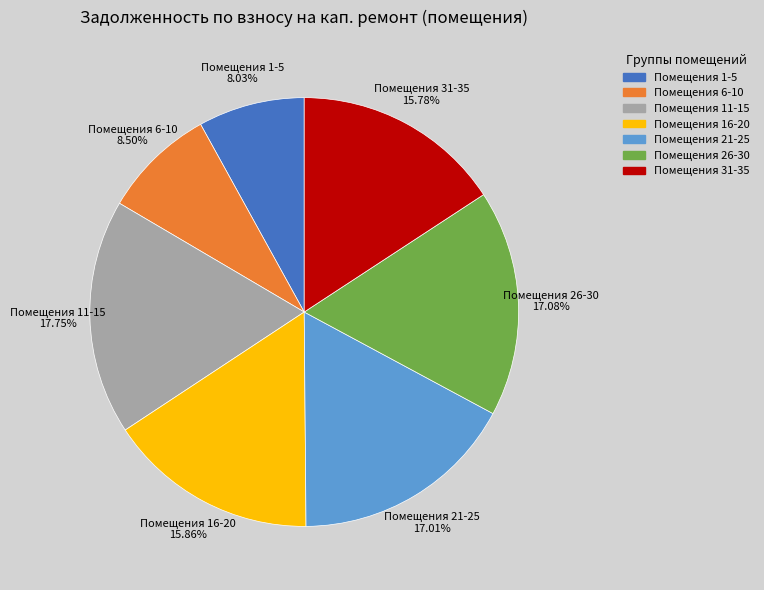

Is the sum of Помещения 6-10 and Помещения 1-5 greater than half?

No